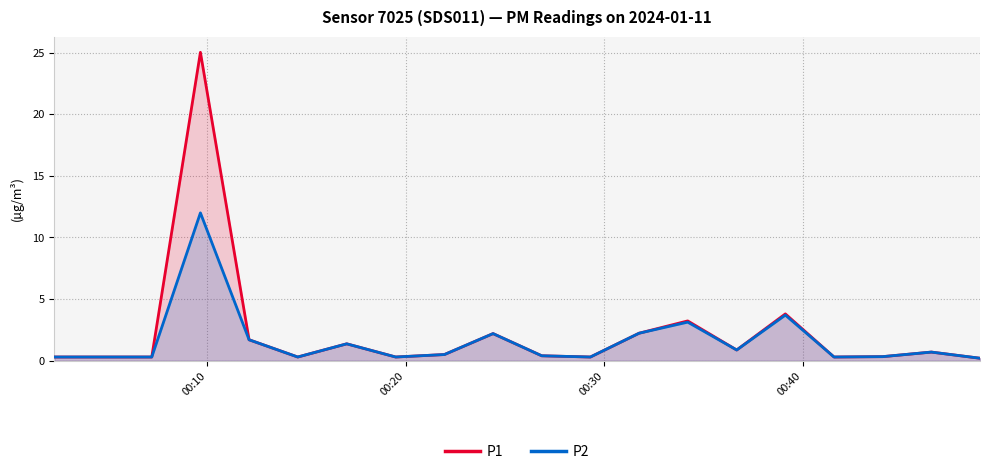

Rank the series by their maximum value, from highest to lowest.

P1, P2